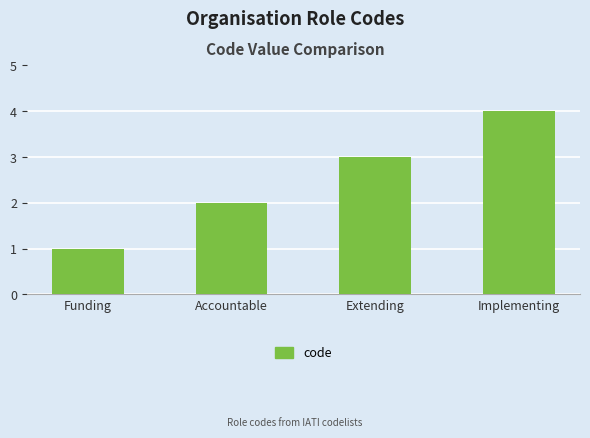

What is the difference between the maximum and minimum values?

3